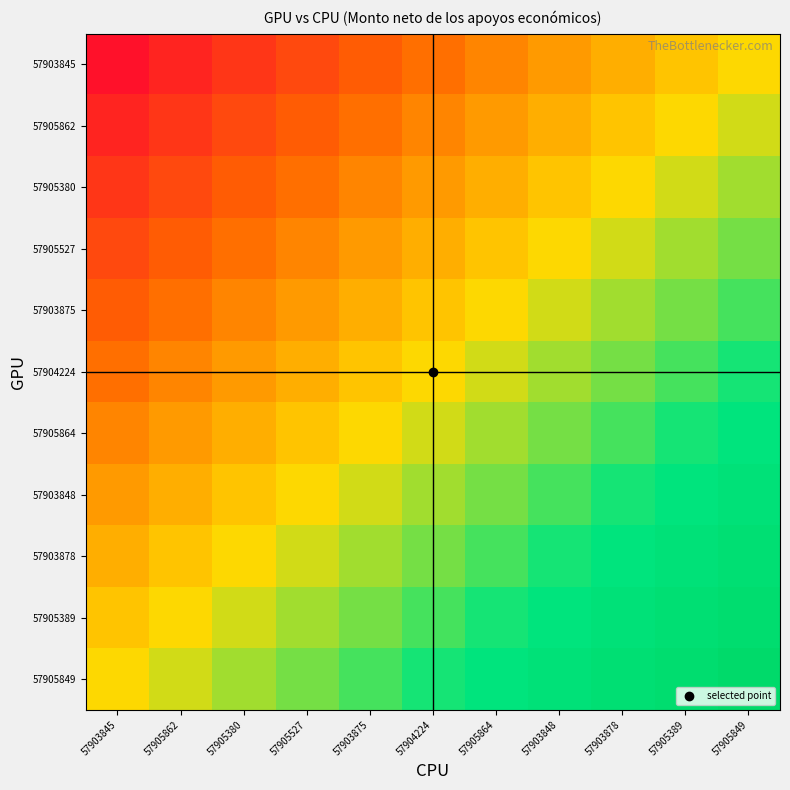

Which has a higher value, 57905527 or 57903875?

57903875